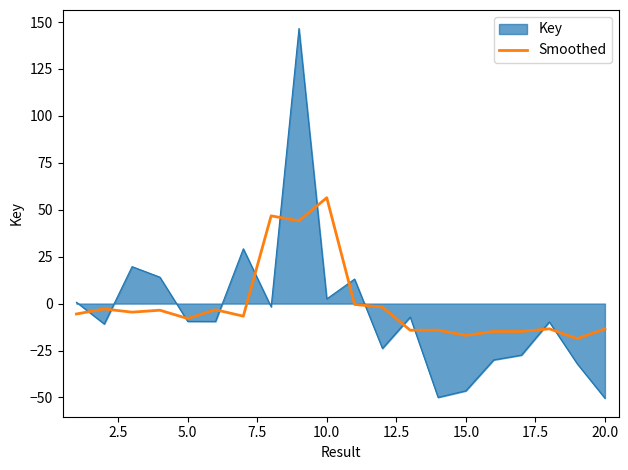

List the series in order of their peak value, highest first.

Key, Smoothed